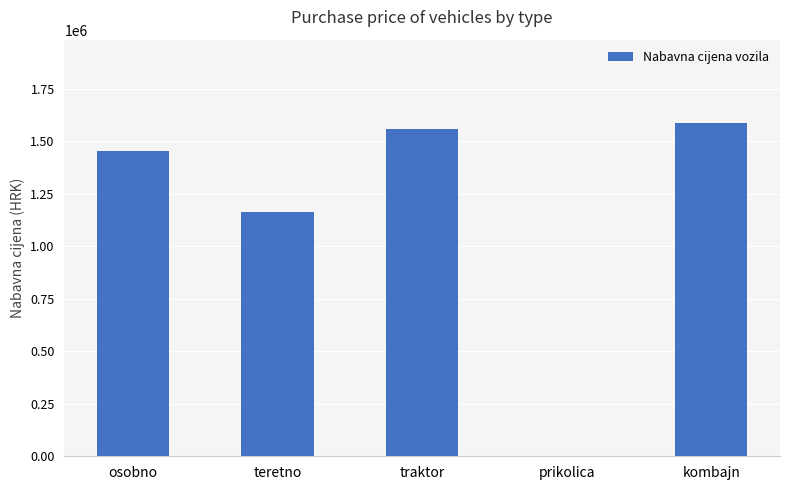

Reading left to right, what are all the values shown in this chart?

1454740.2	1163256.9	1558825.6	0.0	1587216.7